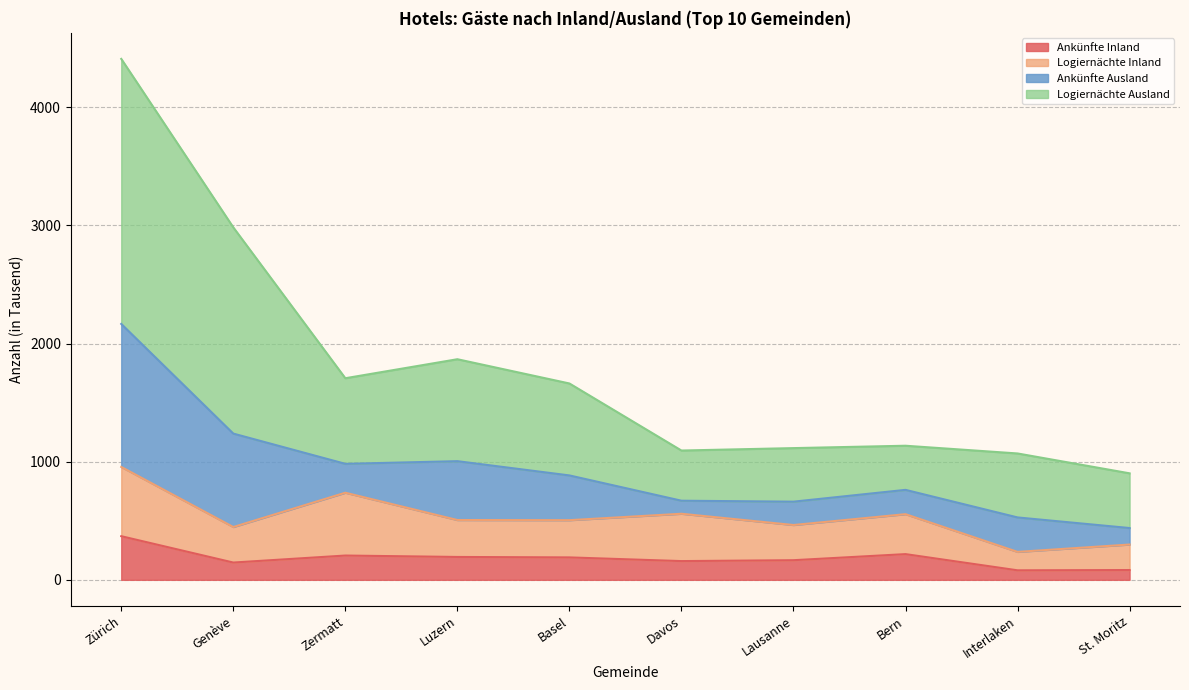

What is the total value across all series at Zermatt?

1706.6